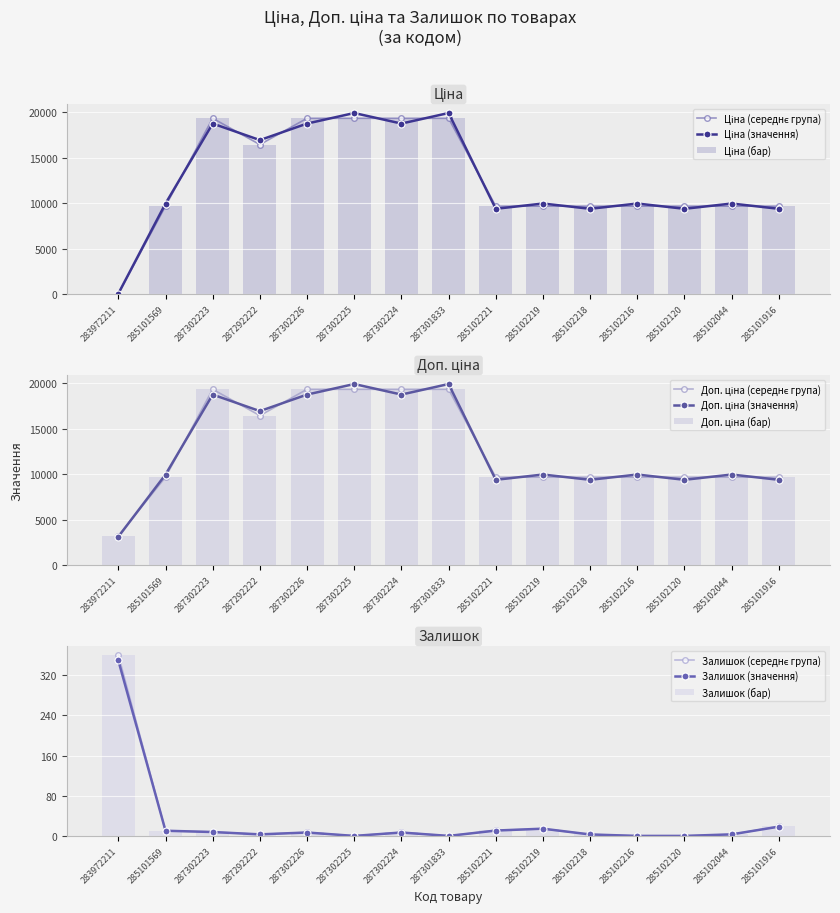

What is the sum of all Ціна values?

190512.8